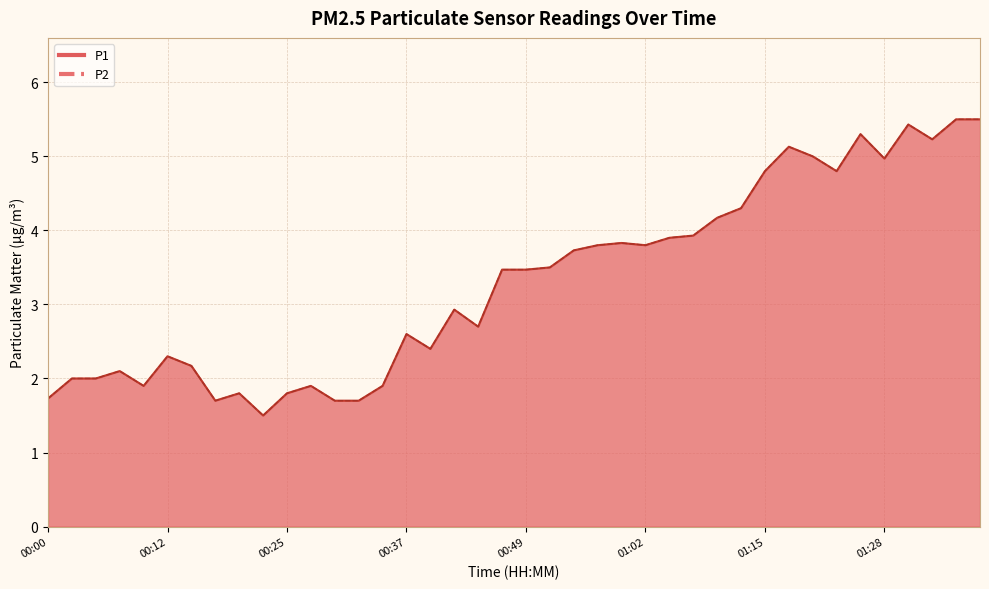

At which category does P1 reach its first local valley?

00:10